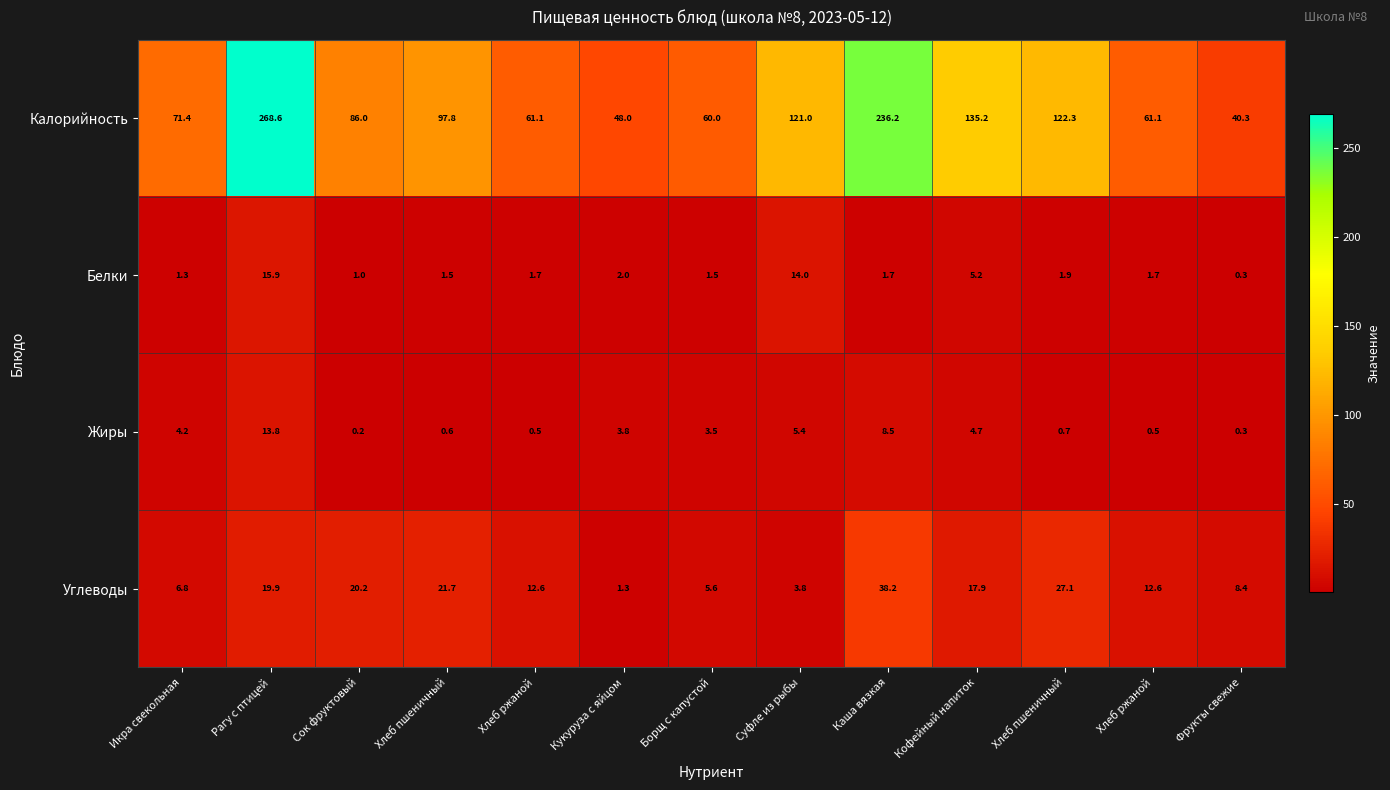

How many values in the Жиры series are below 3?

6